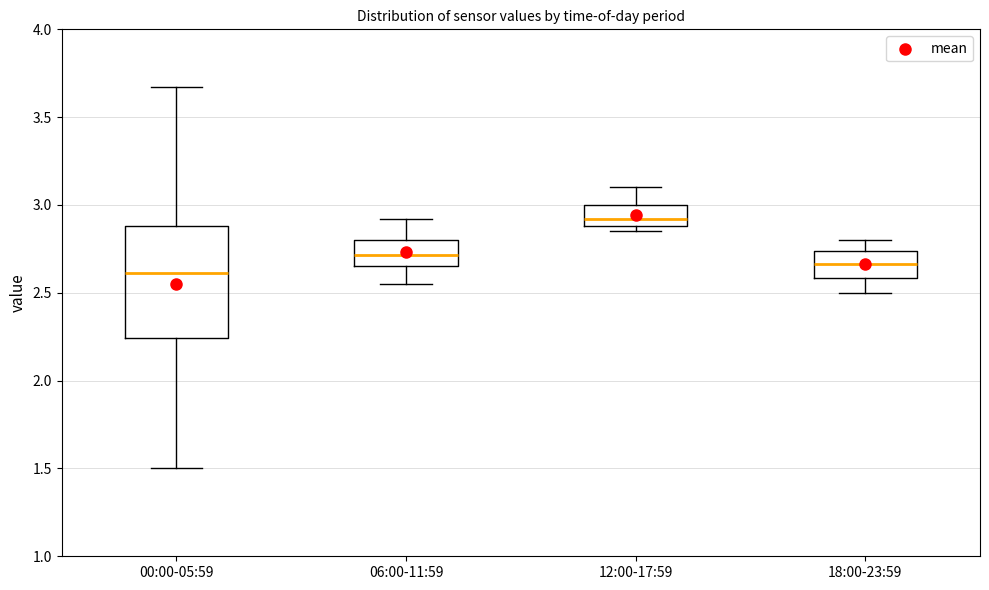

Reading left to right, read every box against the y-axis: the position of its median line, the range the box covers, and the ends of its whiskers. The values are not printed on the chart, so give them approximately, as read against the axis.

00:00-05:59: median 2.60, box 2.25 to 2.90, whiskers 1.50 to 3.65
06:00-11:59: median 2.70, box 2.65 to 2.80, whiskers 2.55 to 2.90
12:00-17:59: median 2.90 (just above the box's lower edge), box 2.90 to 3.00, whiskers 2.85 to 3.10
18:00-23:59: median 2.65, box 2.60 to 2.75, whiskers 2.50 to 2.80